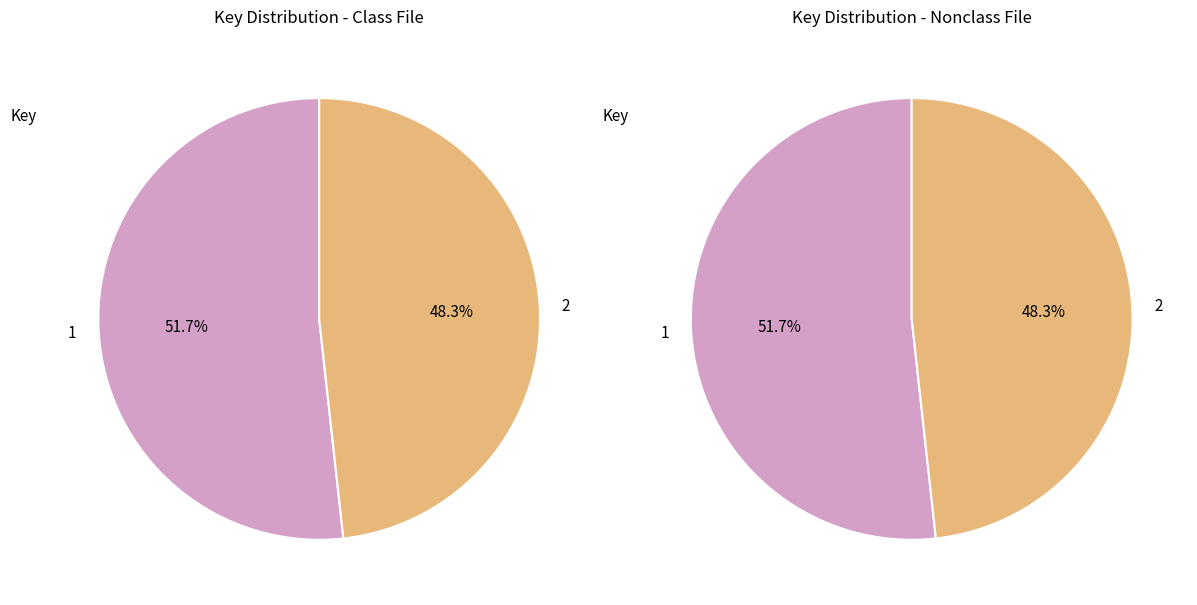

The 1 slice represents 64% of the pie. True or false?

False